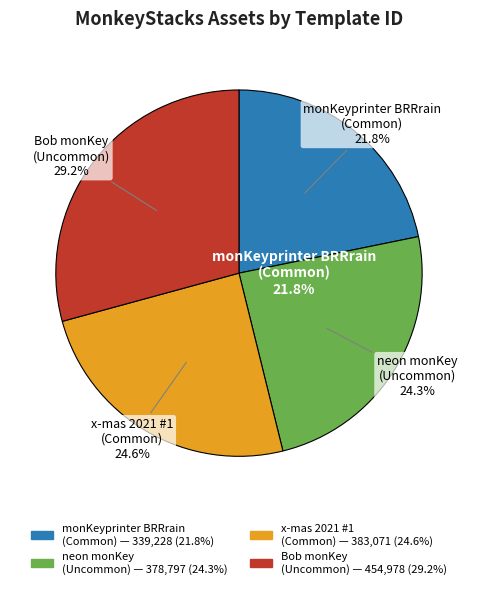

Is there a majority slice in this chart?

No